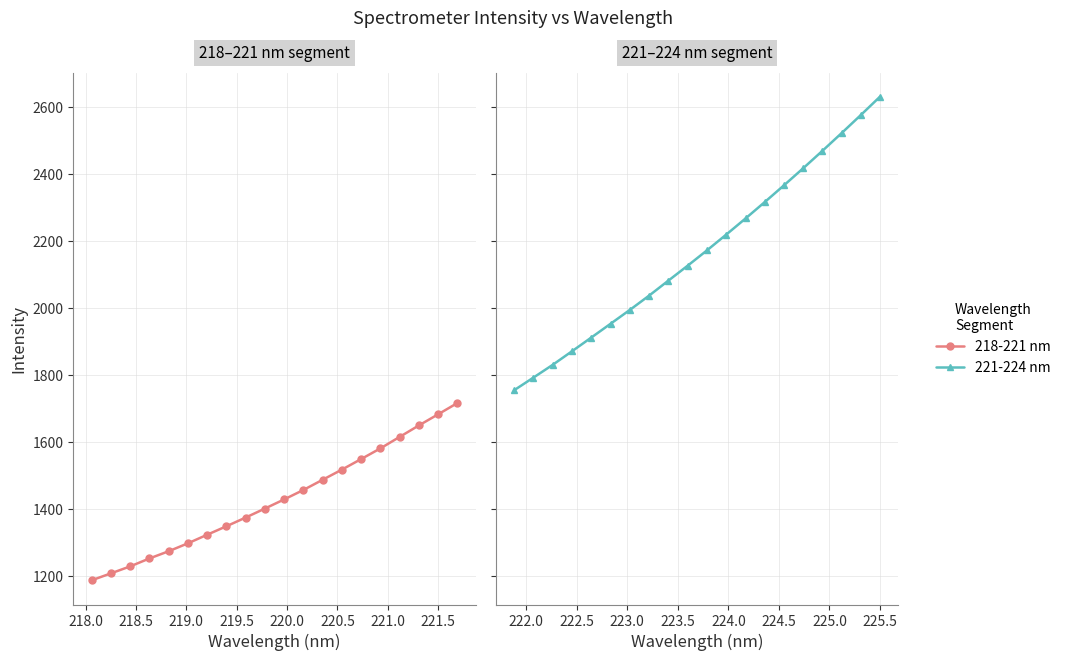

How many lines are shown in the chart?

2